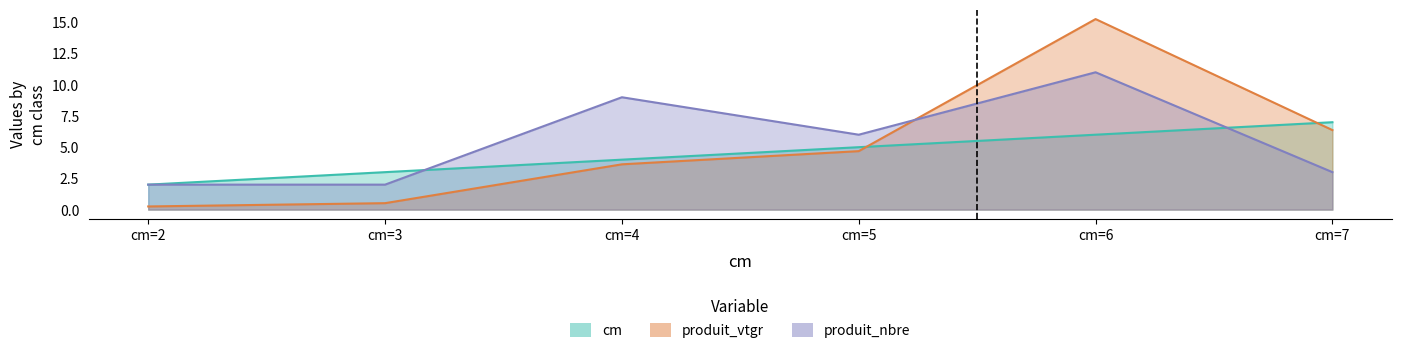

What is the sum of all produit_vtgr values?

30.7